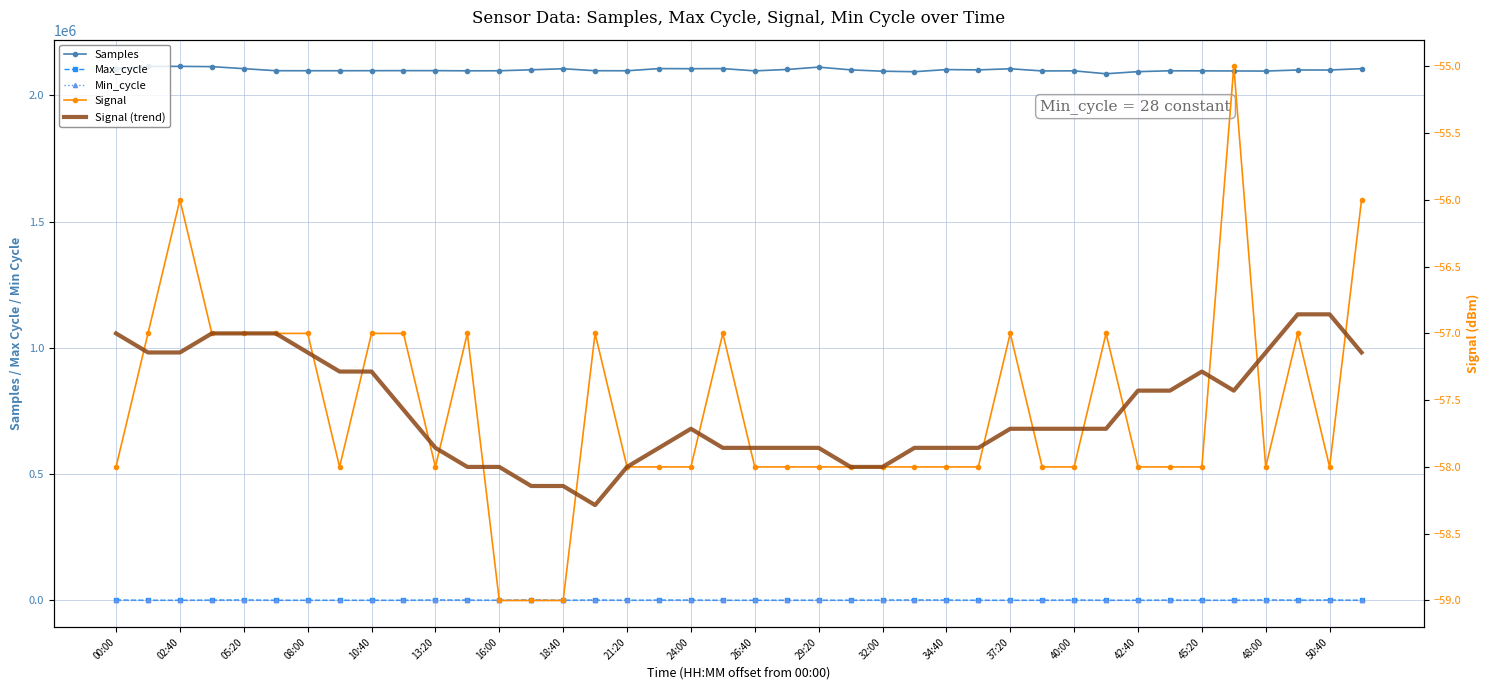

The value of Min_cycle at 50:40 is 28.0. True or false?

True